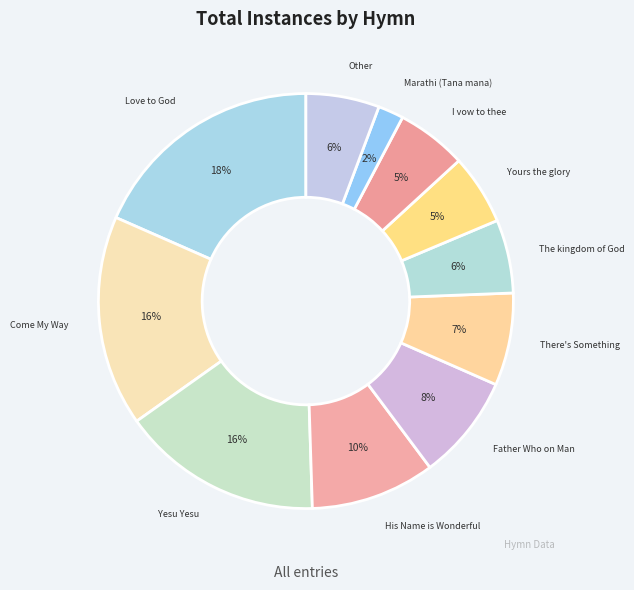

Is it true that Yesu Yesu is 16% of the pie?

True